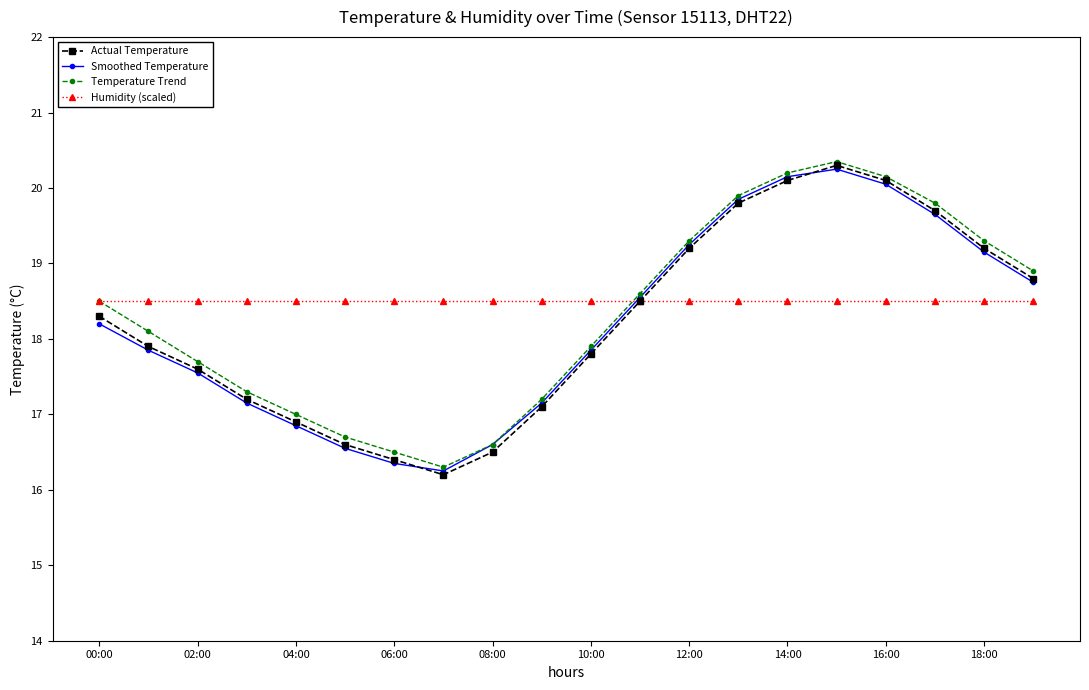

At how many categories does at least one series exceed 19?

7